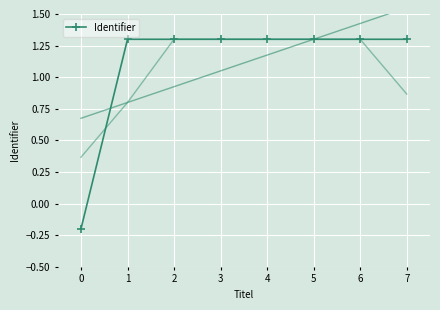

Count the Identifier values in the range 1 to 2.

7